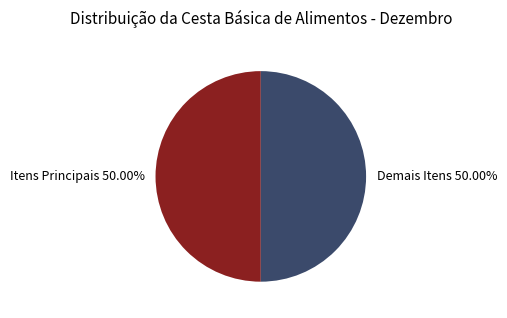

Is the sum of Demais Itens 50.00% and Itens Principais 50.00% greater than half?

Yes